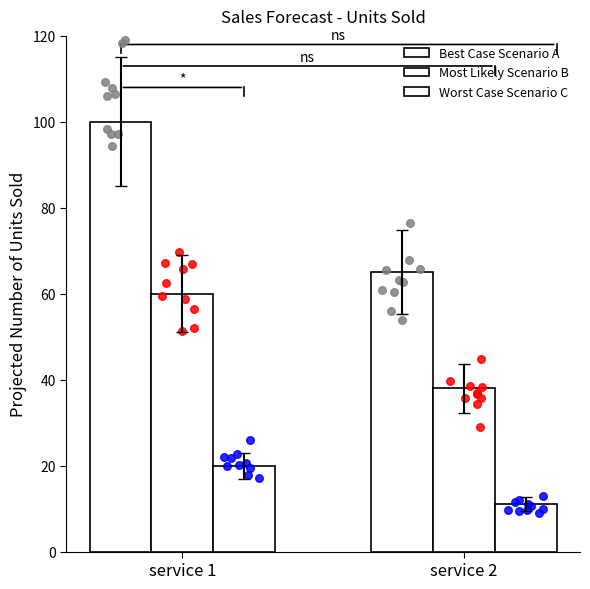

Which series contains the highest Y value?

Best Case Scenario A